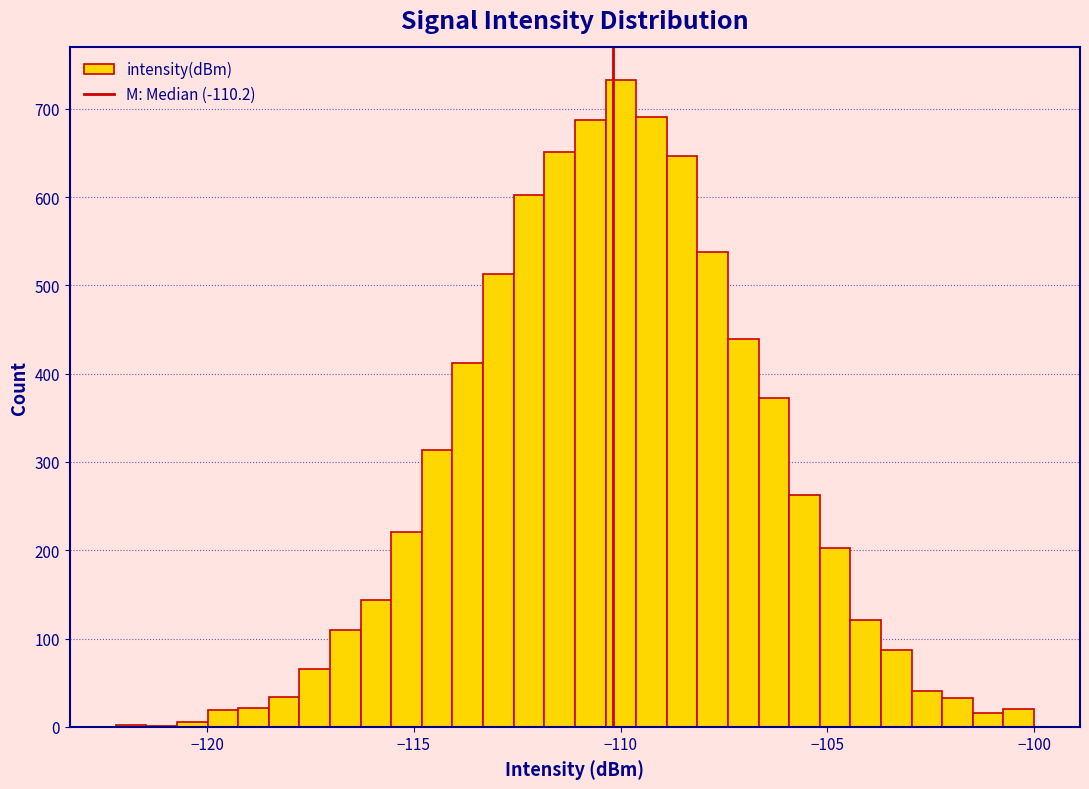

Read against the x-axis, roughly where is the centre of the tallest bar?

-110.0